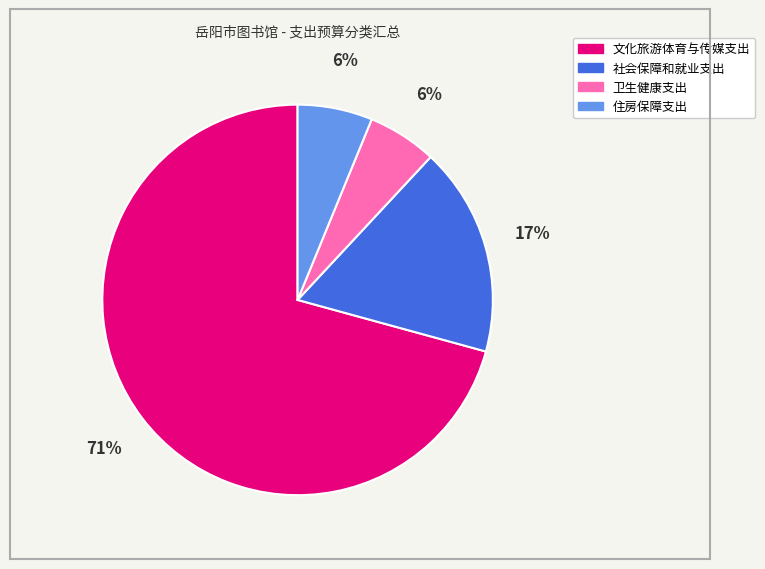

What percentage is the 住房保障支出 slice, to the nearest percent?

6%